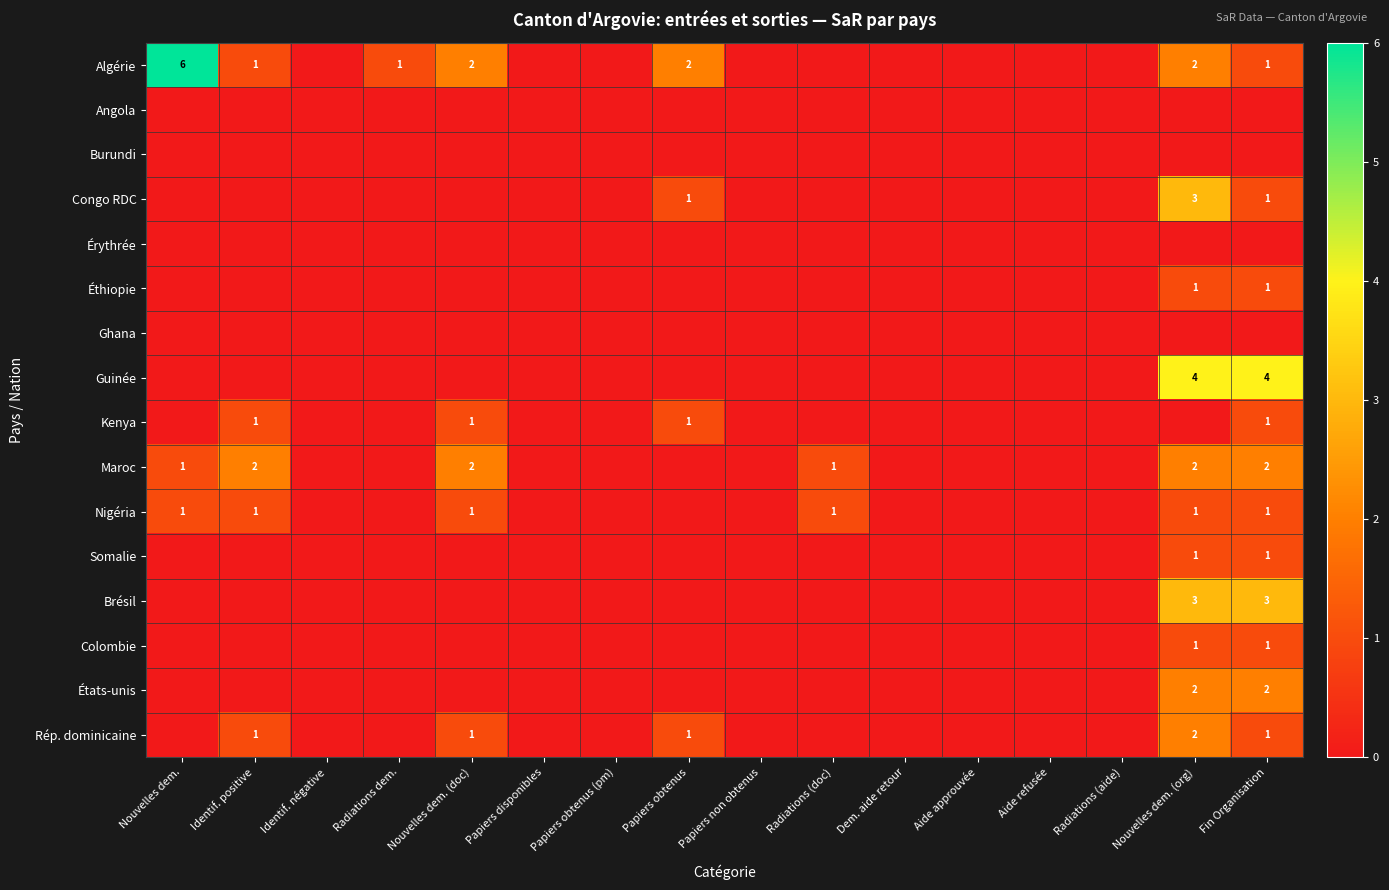

At which category does the chart reach its peak across all series?

Nouvelles dem.